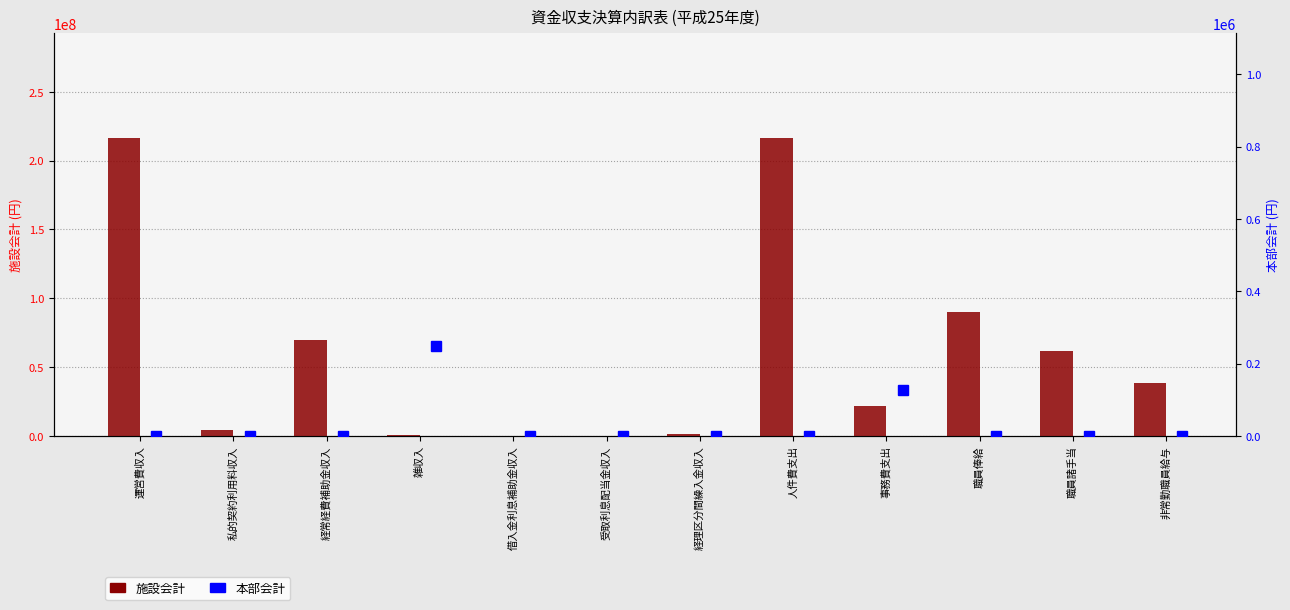

What is the difference between the second highest and minimum values in the 黒野保育園　施設会計 series?

216140752